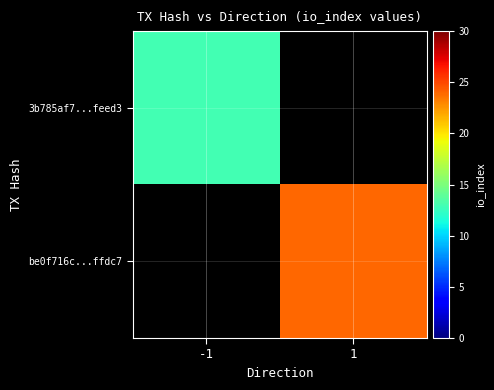

Which category has the highest value across all series?

1